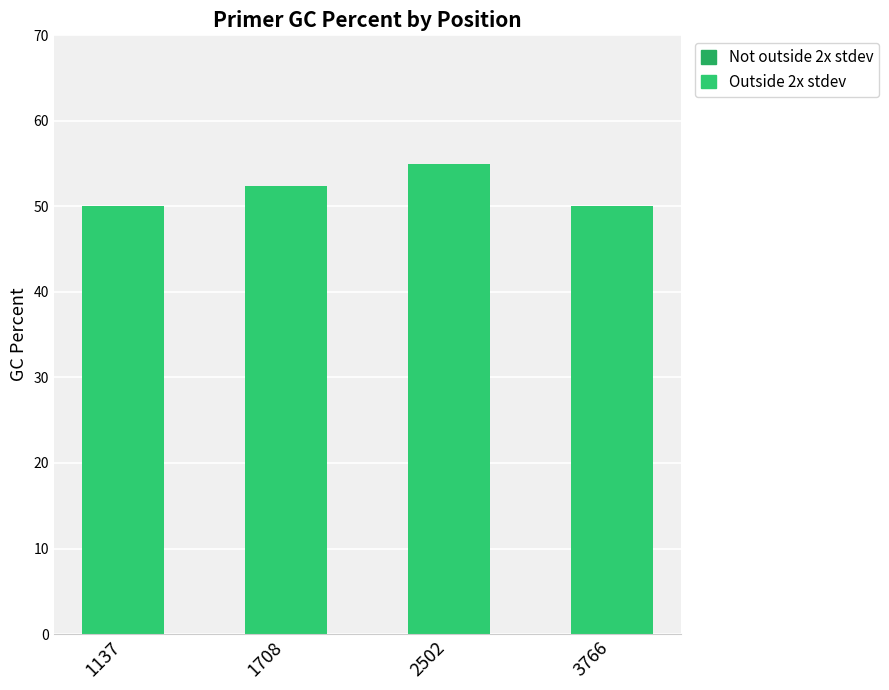

Count the number of values greater than 52.

2